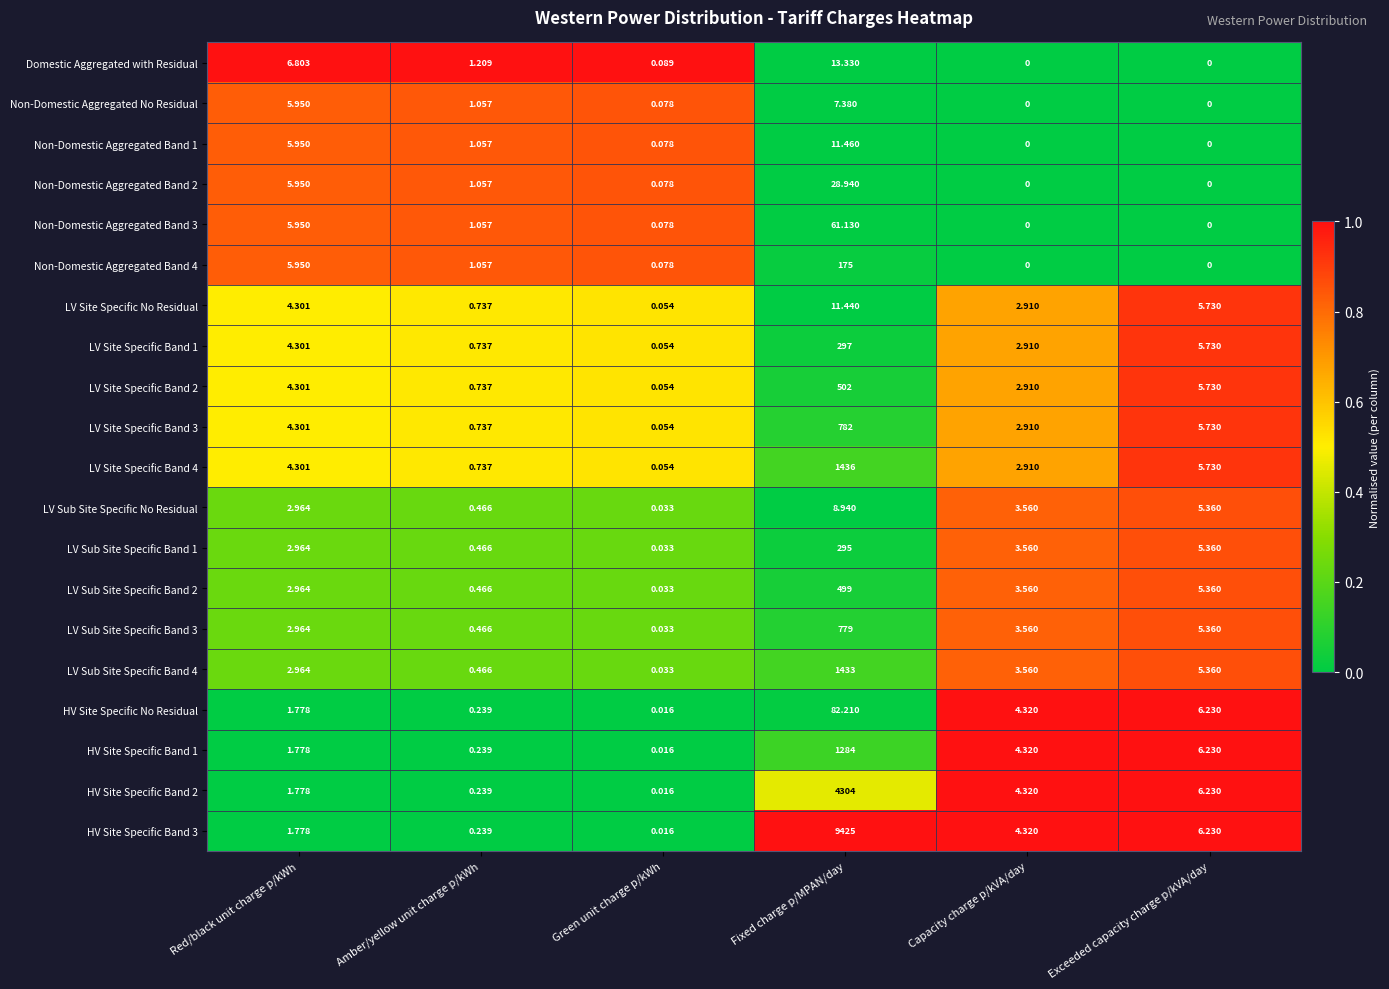

What is the difference between the highest and lowest values at Exceeded capacity charge p/kVA/day?

6.2